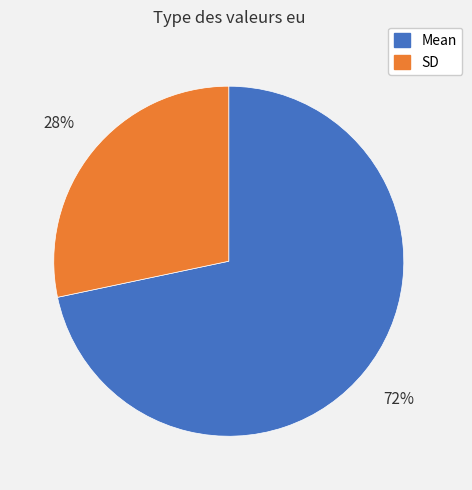

To the nearest percent, what is the average slice percentage?

50%